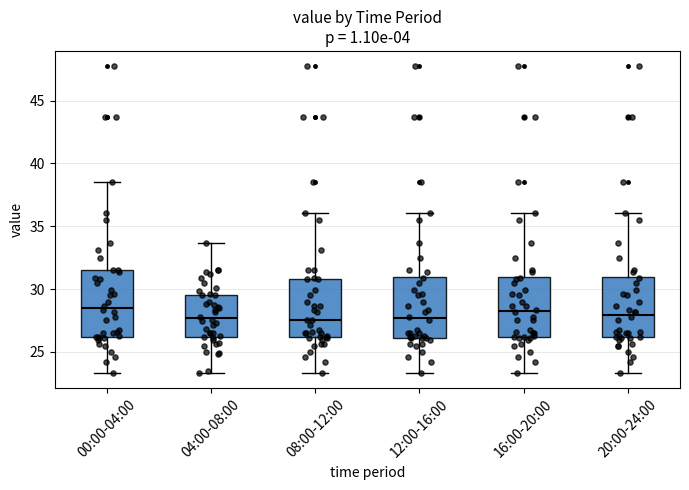

Where is the lower edge of the box for 20:00-24:00 on the y-axis? The values are not printed on the chart, so give them approximately, as read against the axis.

26.0